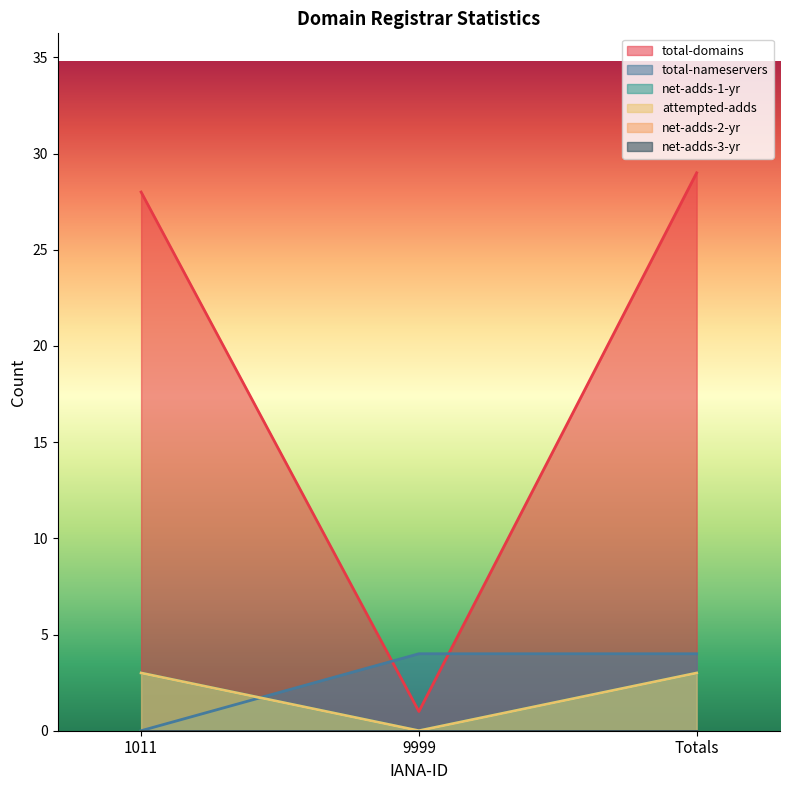

The total-nameservers series shows -1 at 1011. True or false?

False